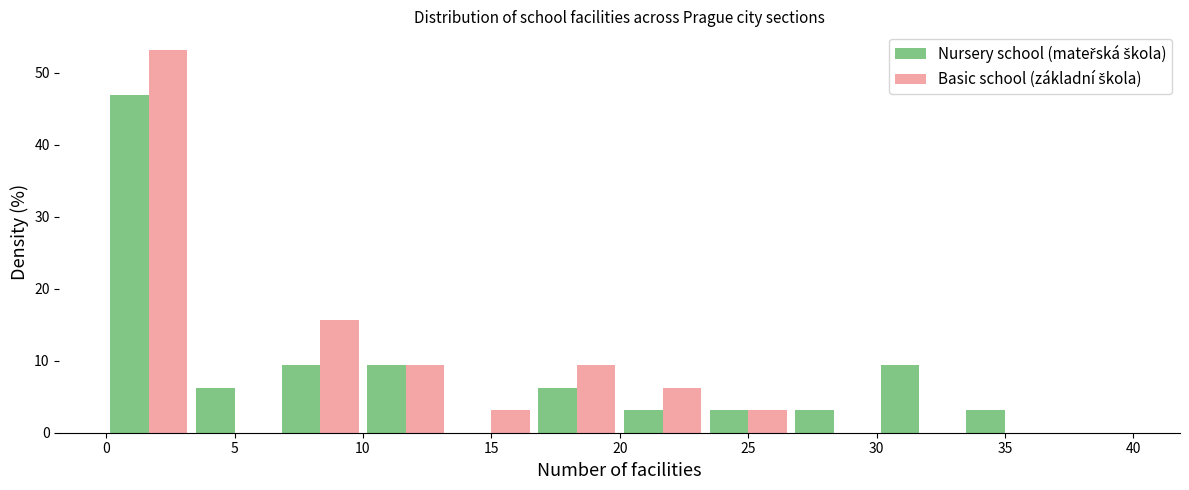

In the Nursery school (mateřská škola) series, which range on the x-axis has the tallest bar?

0.0 to 3.5